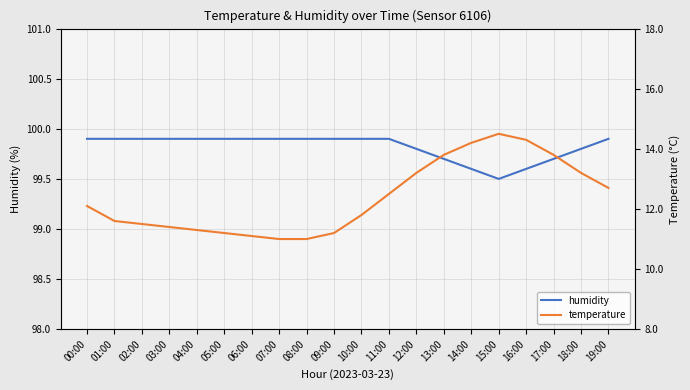

What is the approximate value of temperature at 18:00?

13.2